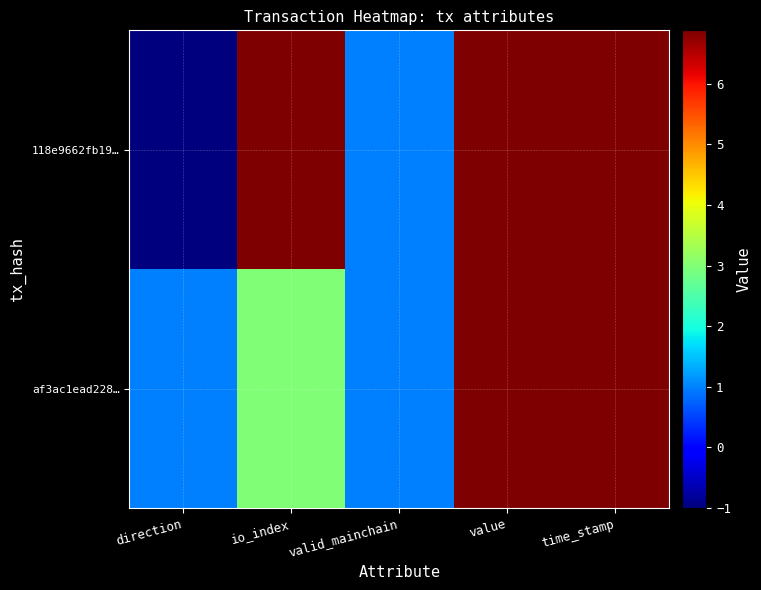

Which has a higher value, value or direction?

value